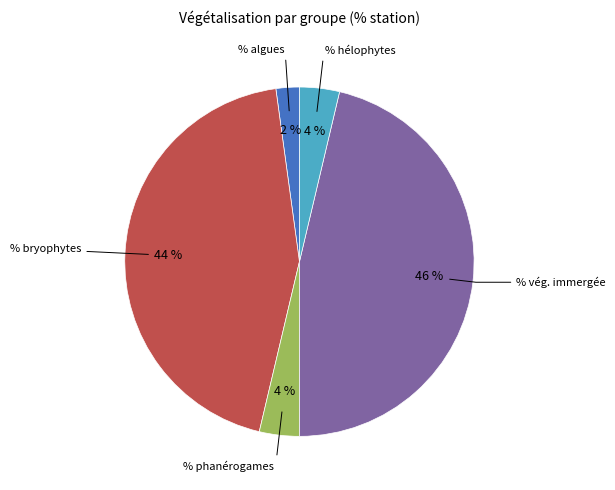

Does any single category account for the majority?

No